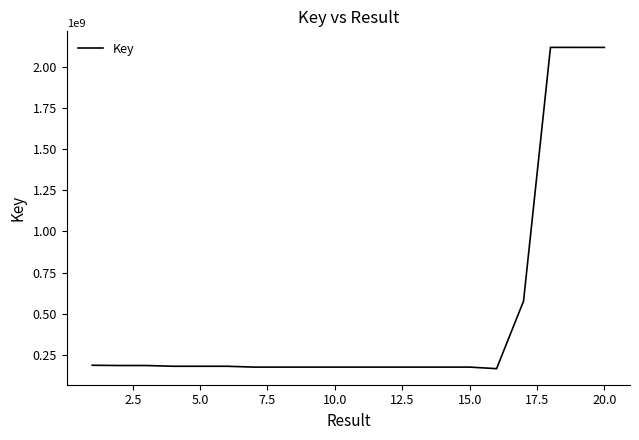

What is the minimum value shown in the chart?

165917818